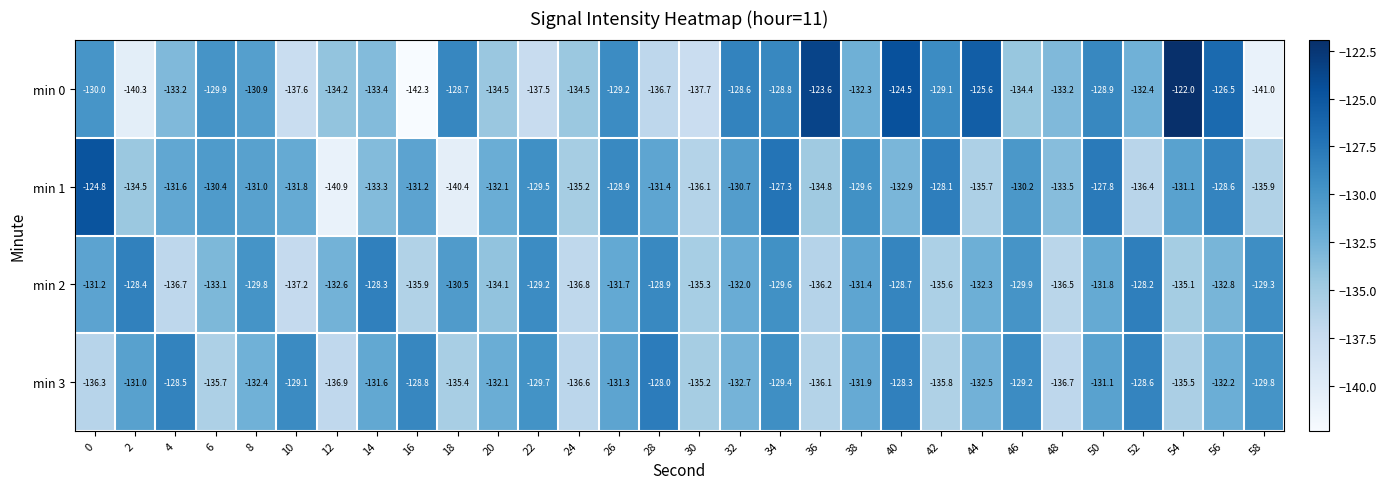

The value of min 0 at 52 is -132.4. True or false?

True